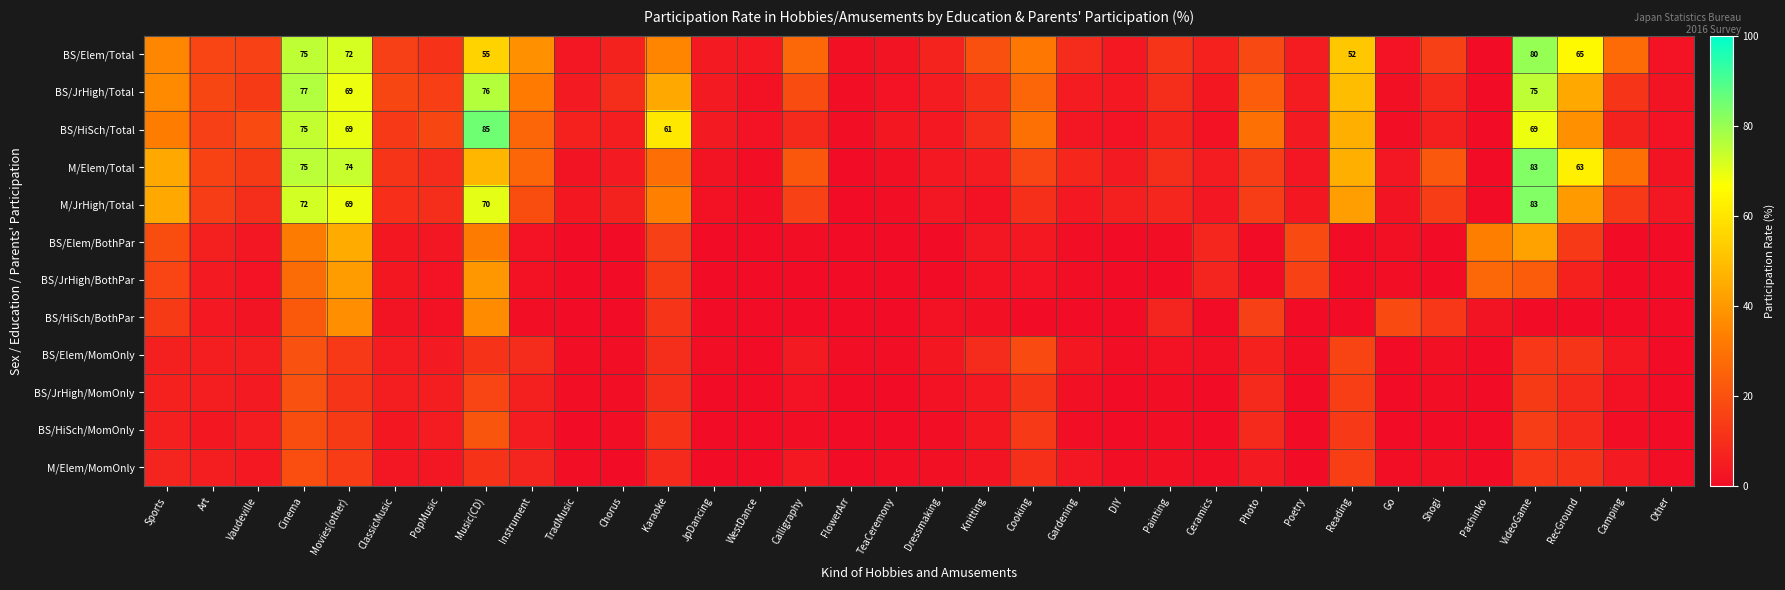

What value does the BS/HiSch/Total series have at Dressmaking?

3.6